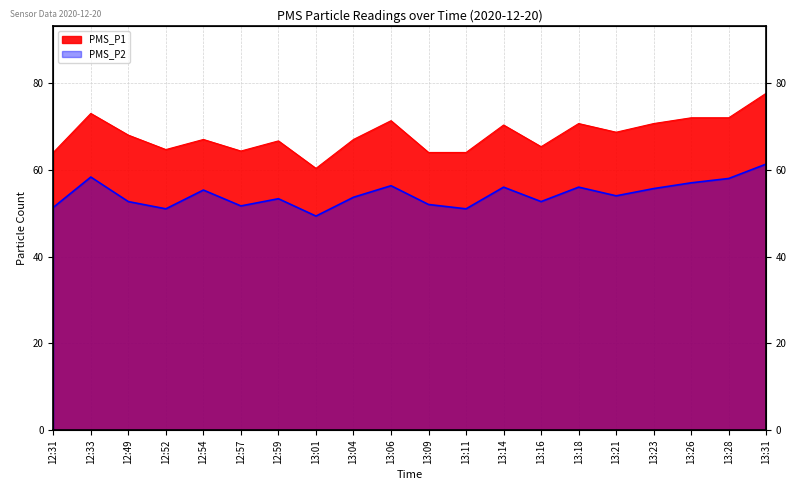

What is the difference between the PMS_P1 values at 13:06 and 13:28?

0.7